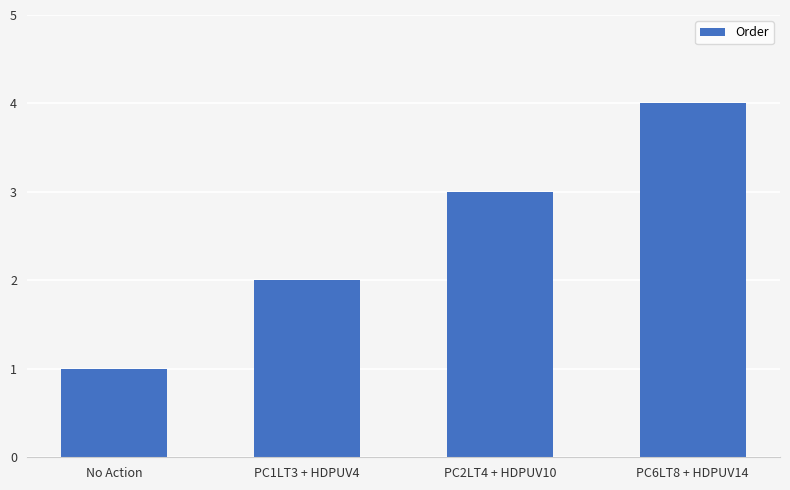

What is the change in value from PC1LT3 + HDPUV4 to PC6LT8 + HDPUV14?

+2